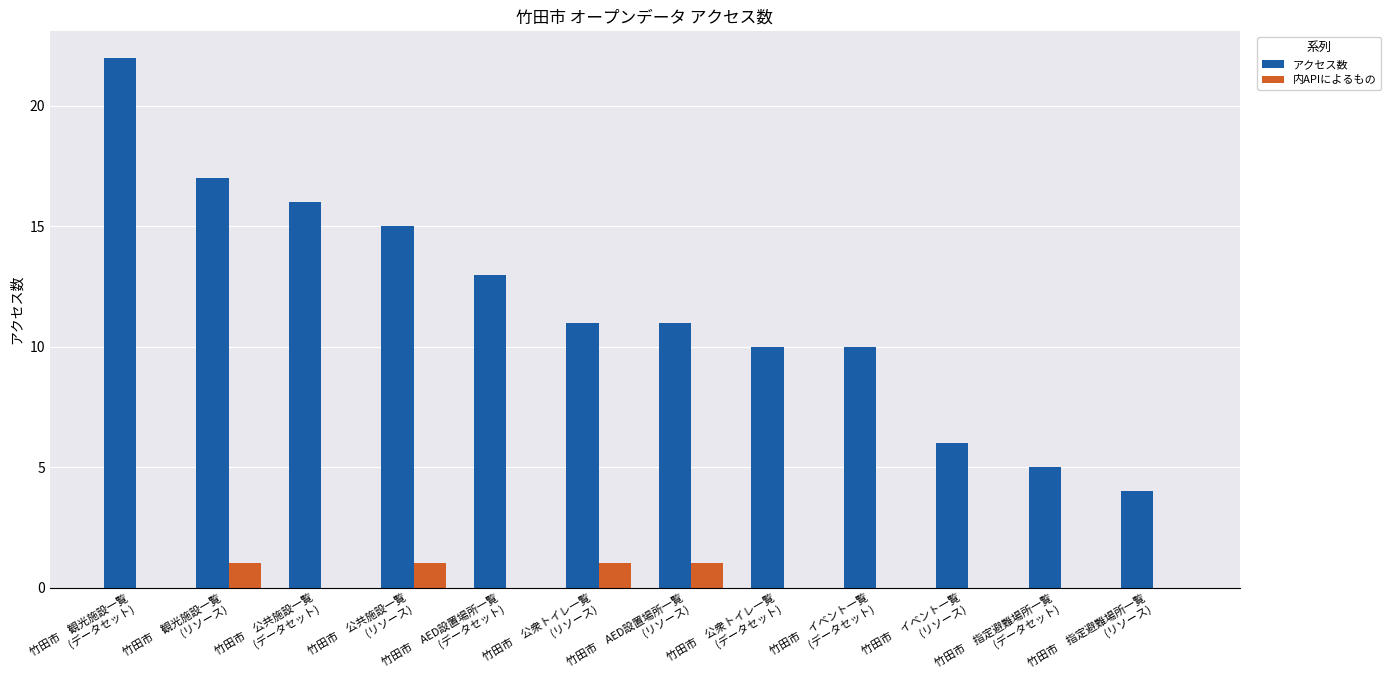

Count the 内APIによるもの values in the range 0 to 1.

12